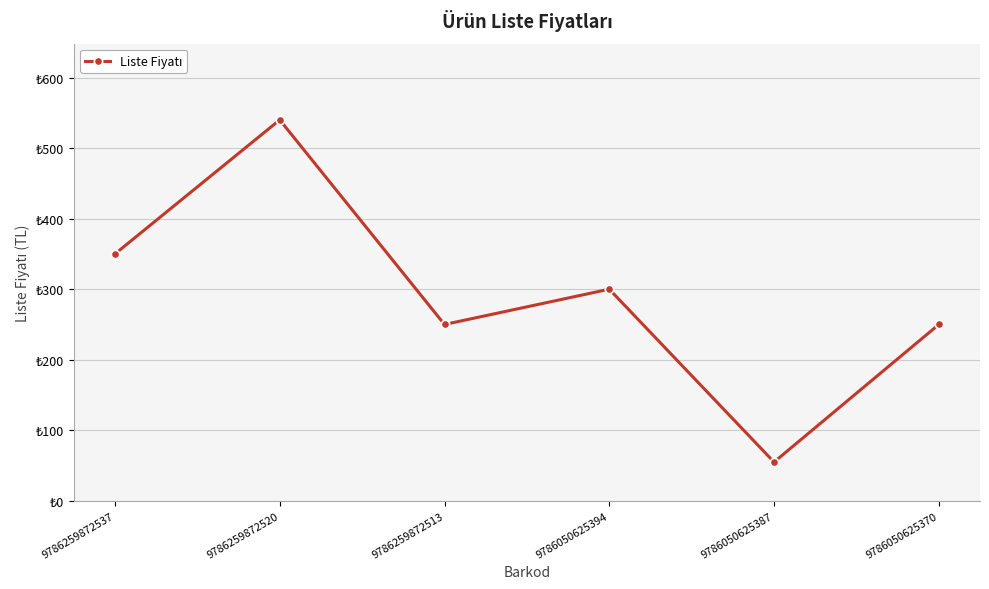

What is the sum of the values at 9786050625394 and 9786050625370?

550